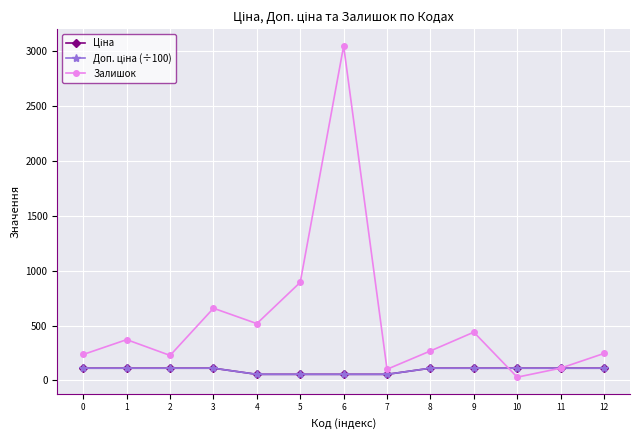

Reading right to left, what are all the values shown in this chart?

Ціна: 12=111.7	11=111.7	10=111.7	9=111.7	8=111.7	7=55.9	6=55.9	5=55.9	4=55.9	3=111.7	2=111.7	1=111.7	0=111.7
Доп. ціна (÷100): 12=111.7	11=111.7	10=111.7	9=111.7	8=111.7	7=55.9	6=55.9	5=55.9	4=55.9	3=111.7	2=111.7	1=111.7	0=111.7
Залишок: 12=246.0	11=112.0	10=30.0	9=440.0	8=269.0	7=102.0	6=3048.0	5=894.0	4=518.0	3=658.0	2=228.0	1=372.0	0=237.0